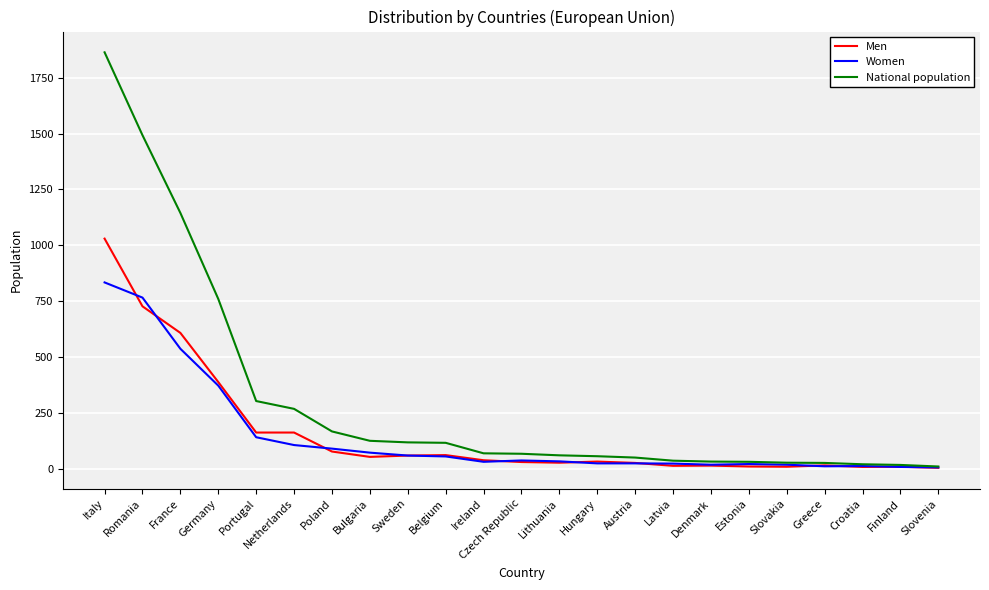

Which series has the widest spread of values?

National population